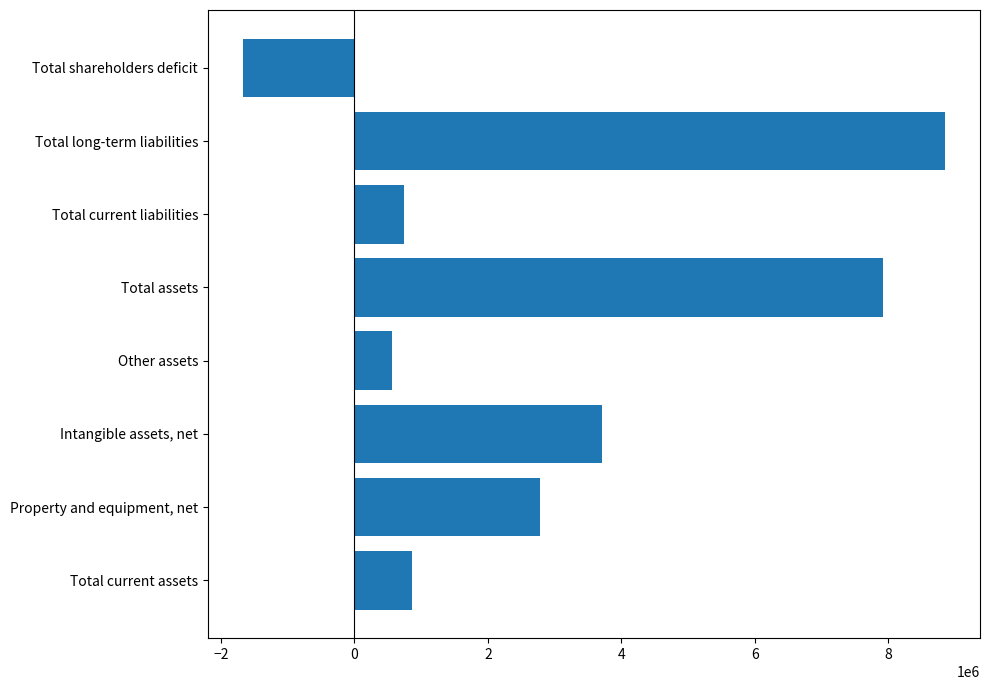

What is the ratio of the value at Total current assets to the value at Other assets?

1.5